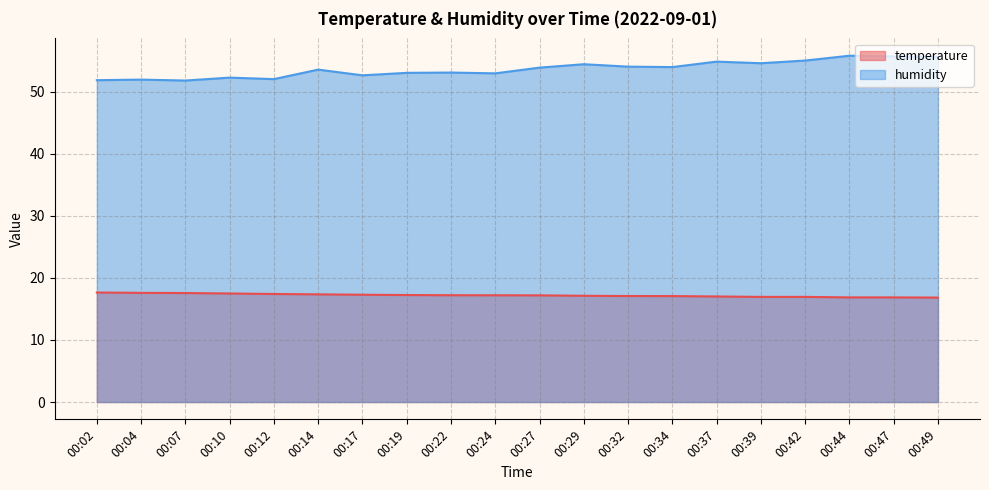

True or false: temperature and humidity cross at least once.

False